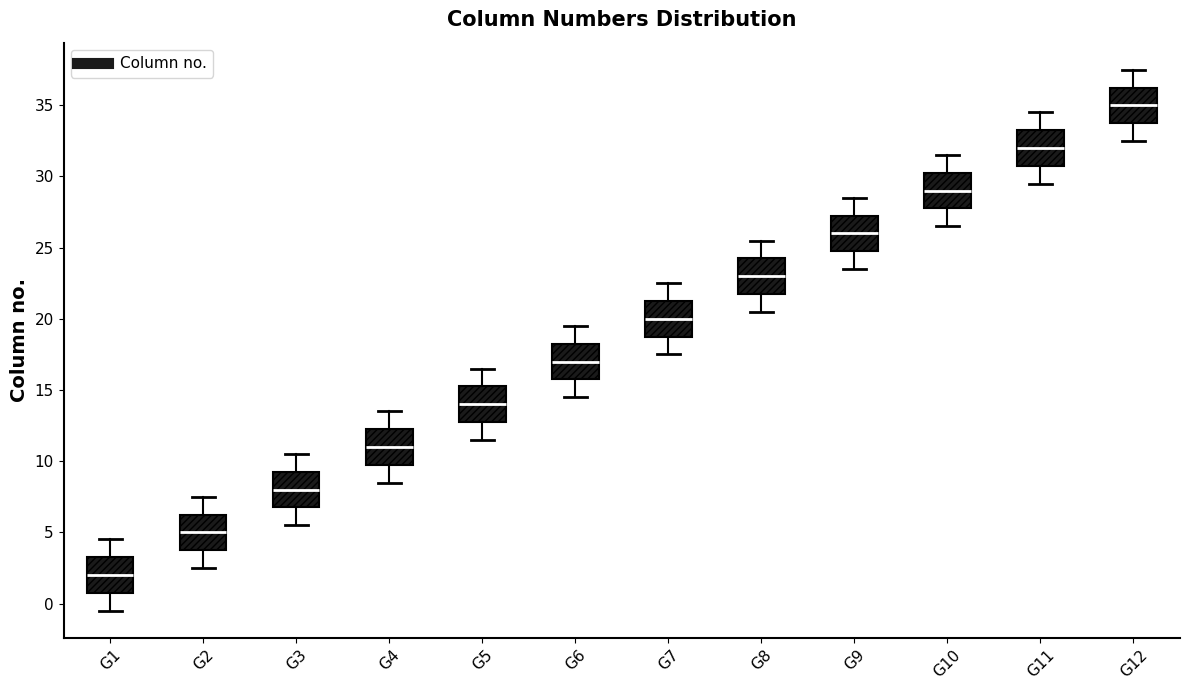

Reading left to right, read every box against the y-axis: the position of its median line, the range the box covers, and the ends of its whiskers. The values are not printed on the chart, so give them approximately, as read against the axis.

G1: median 2.0, box 1.0 to 3.5, whiskers -0.5 to 4.5
G2: median 5.0, box 4.0 to 6.5, whiskers 2.5 to 7.5
G3: median 8.0, box 7.0 to 9.5, whiskers 5.5 to 10.5
G4: median 11.0, box 10.0 to 12.5, whiskers 8.5 to 13.5
G5: median 14.0, box 13.0 to 15.5, whiskers 11.5 to 16.5
G6: median 17.0, box 16.0 to 18.5, whiskers 14.5 to 19.5
G7: median 20.0, box 19.0 to 21.5, whiskers 17.5 to 22.5
G8: median 23.0, box 22.0 to 24.5, whiskers 20.5 to 25.5
G9: median 26.0, box 25.0 to 27.5, whiskers 23.5 to 28.5
G10: median 29.0, box 28.0 to 30.5, whiskers 26.5 to 31.5
G11: median 32.0, box 31.0 to 33.5, whiskers 29.5 to 34.5
G12: median 35.0, box 34.0 to 36.5, whiskers 32.5 to 37.5